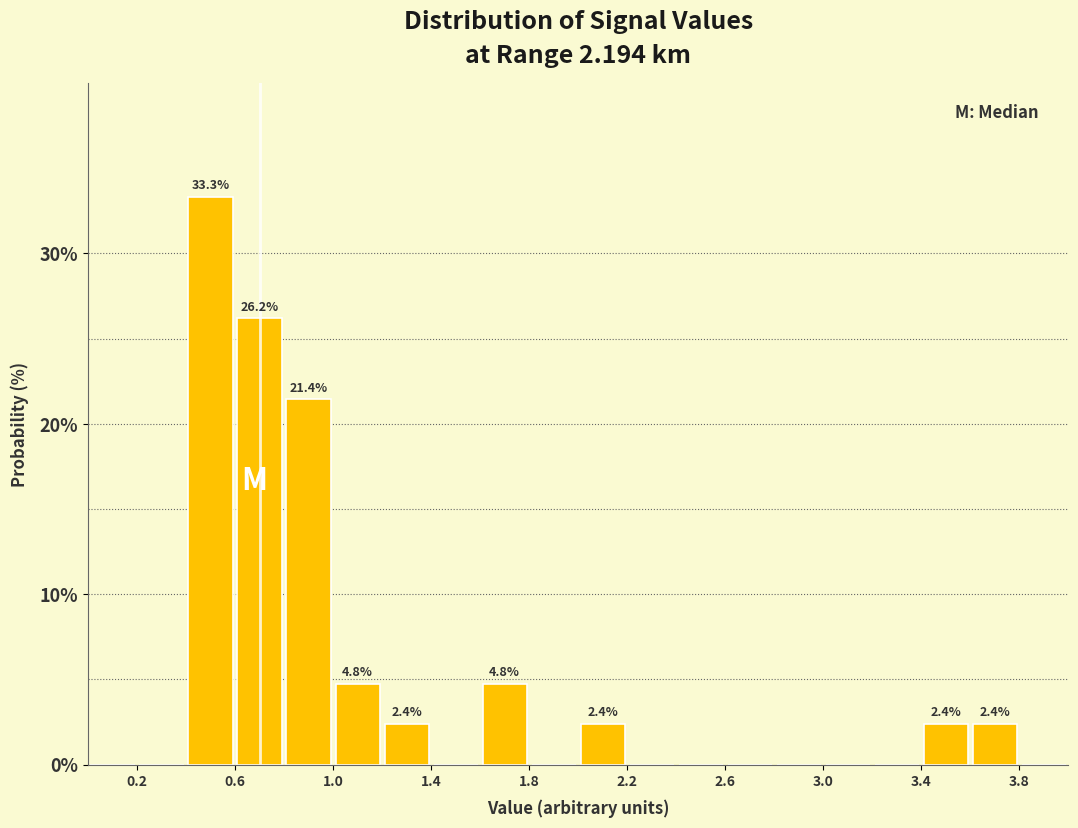

Which range on the x-axis has the tallest bar?

0.4 to 0.6